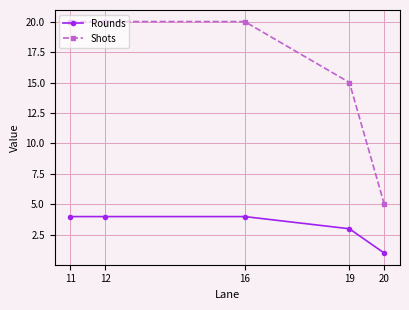

Does the chart have visible grid lines?

Yes